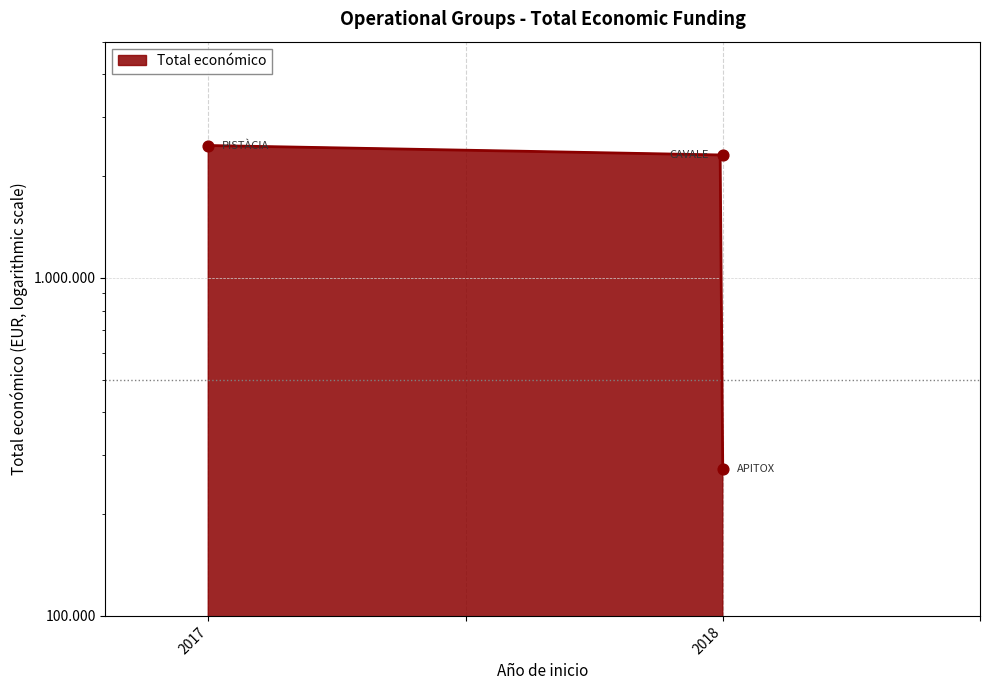

Approximately how many times larger is the value at 2018 compared to 2018?

8.5